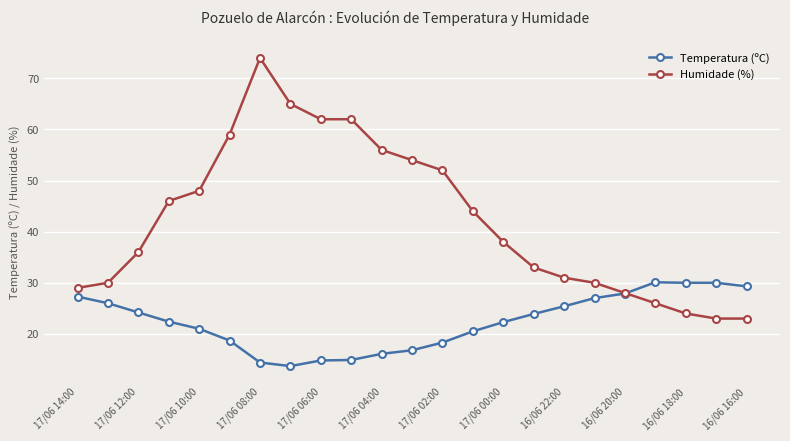

At how many categories does at least one series exceed 57?

5